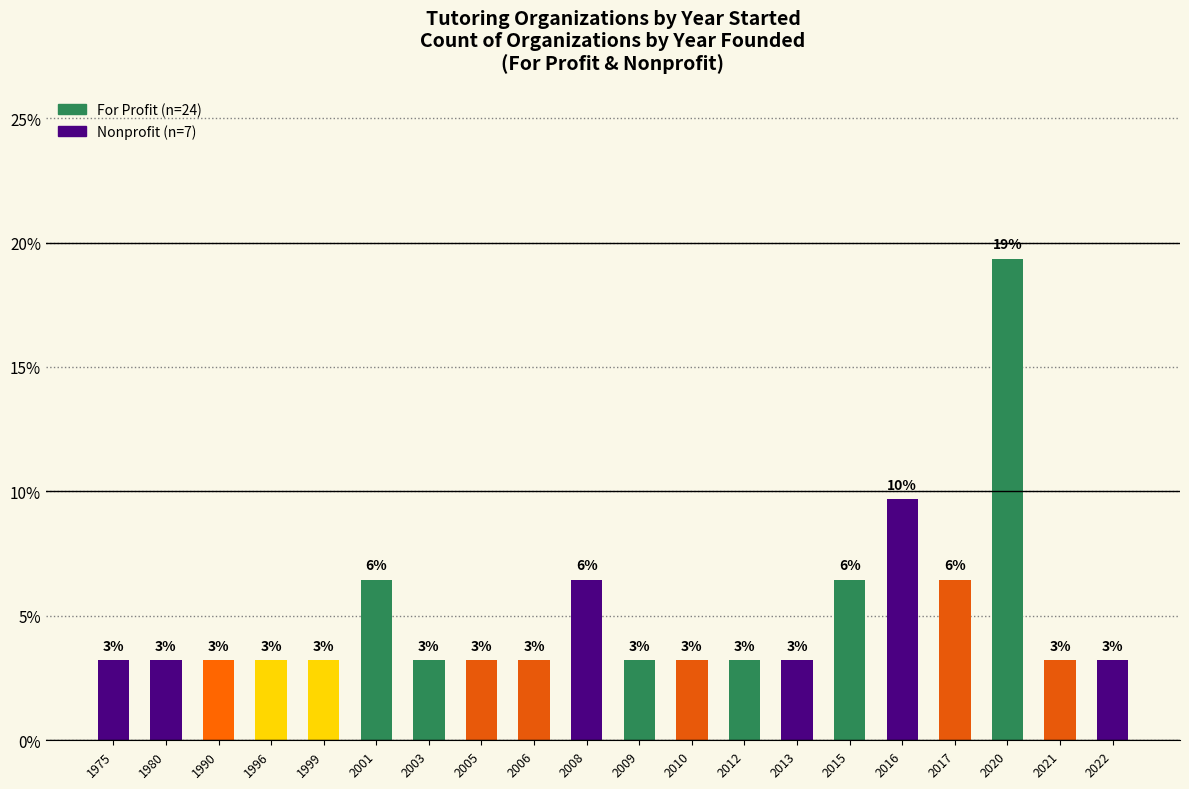

Reading left to right, extract all data points from this chart.

3.2	3.2	3.2	3.2	3.2	6.5	3.2	3.2	3.2	6.5	3.2	3.2	3.2	3.2	6.5	9.7	6.5	19.4	3.2	3.2